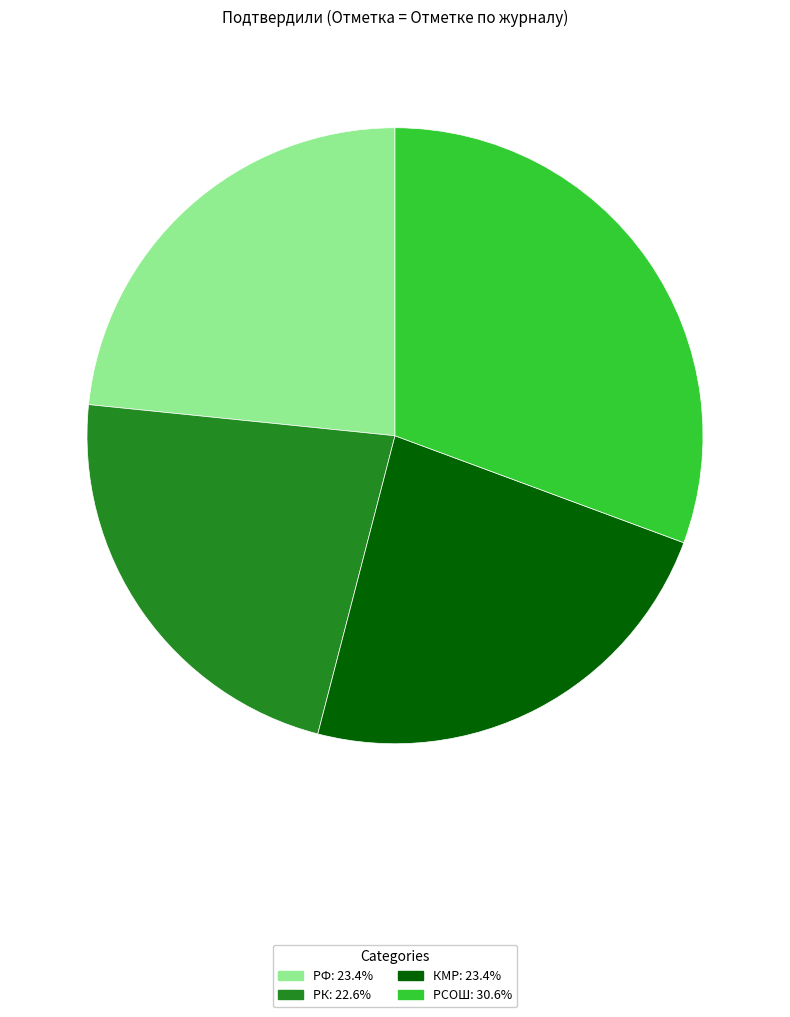

Do РФ: 23.4% and РК: 22.6% together represent more than half of the pie?

No